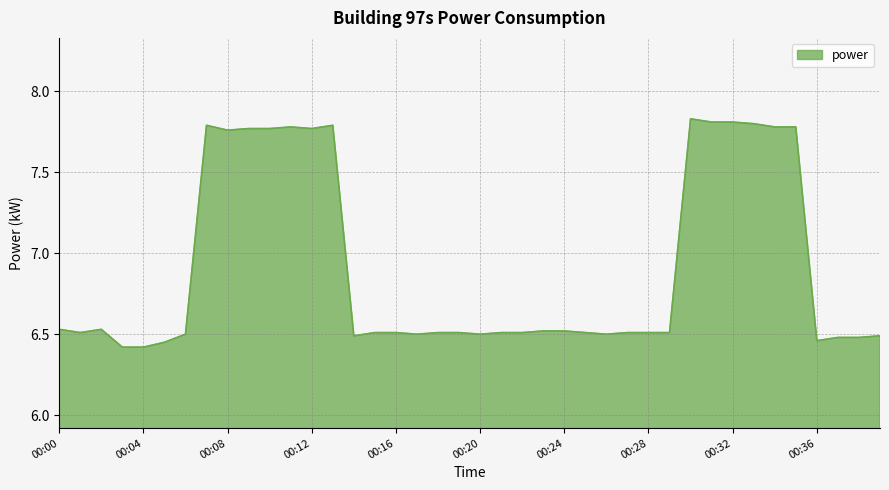

What is the difference between the maximum and minimum values?

1.4